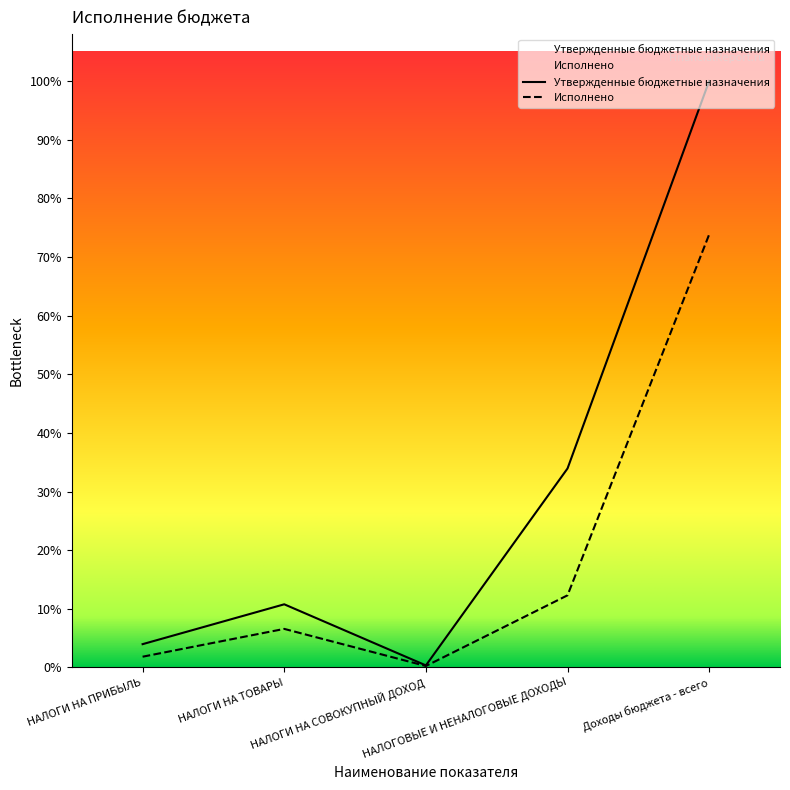

Which series changed the most between НАЛОГИ НА ПРИБЫЛЬ and НАЛОГИ НА СОВОКУПНЫЙ ДОХОД?

Утвержденные бюджетные назначения